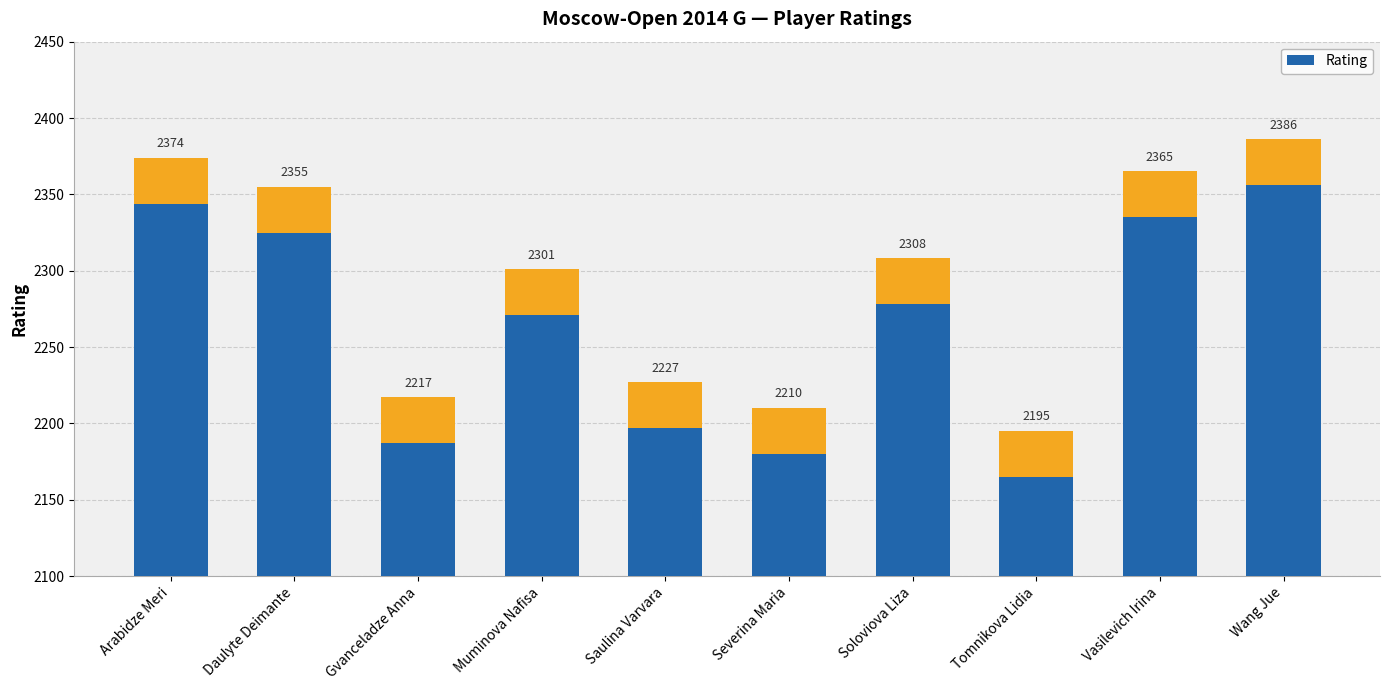

How many values are below 2308?

5